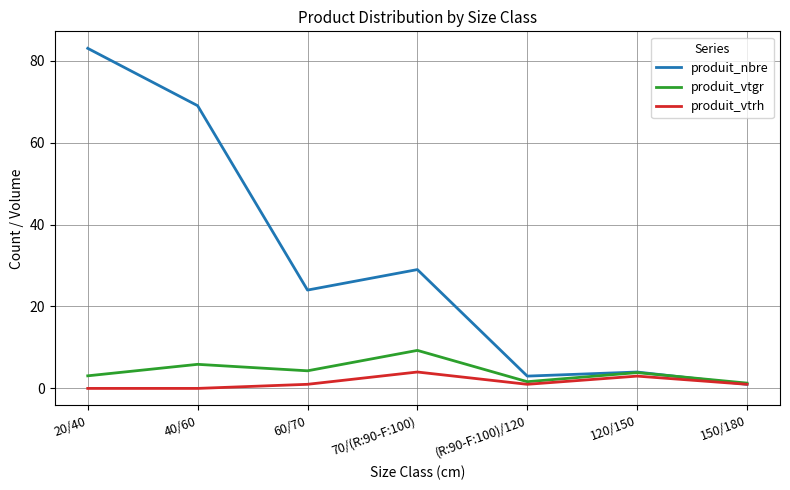

What are all the series names shown in the legend?

produit_nbre, produit_vtgr, produit_vtrh